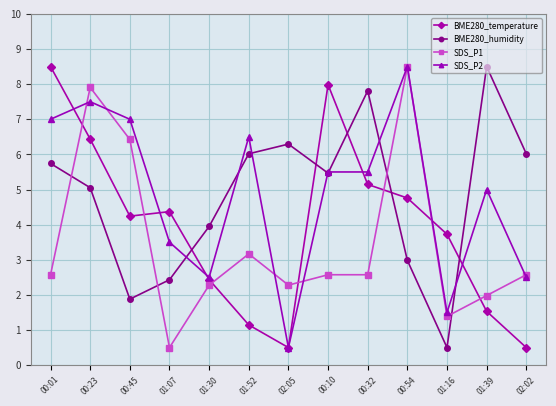

At 00:45, list the series in order from largest to smallest.

SDS_P2, SDS_P1, BME280_temperature, BME280_humidity